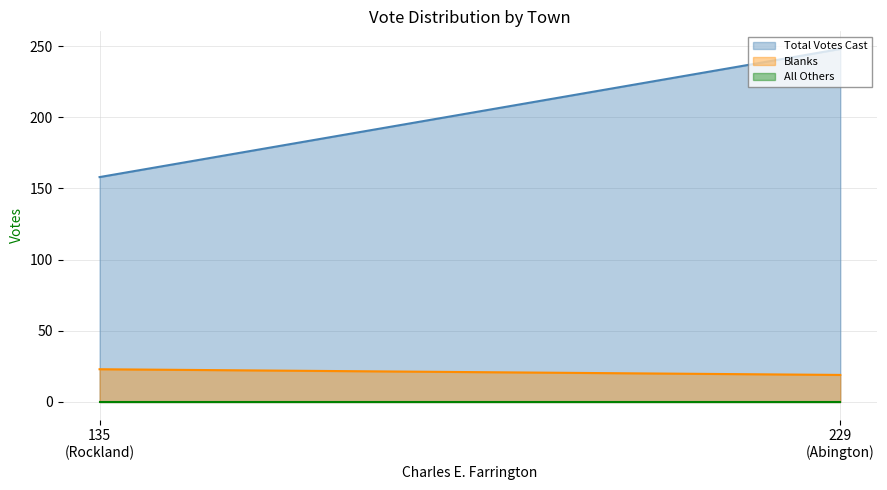

The value of Blanks at Abington is 19. True or false?

True